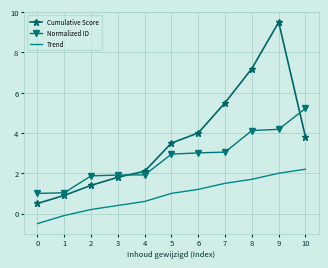

The Trend series shows 0.4 at 7. True or false?

False